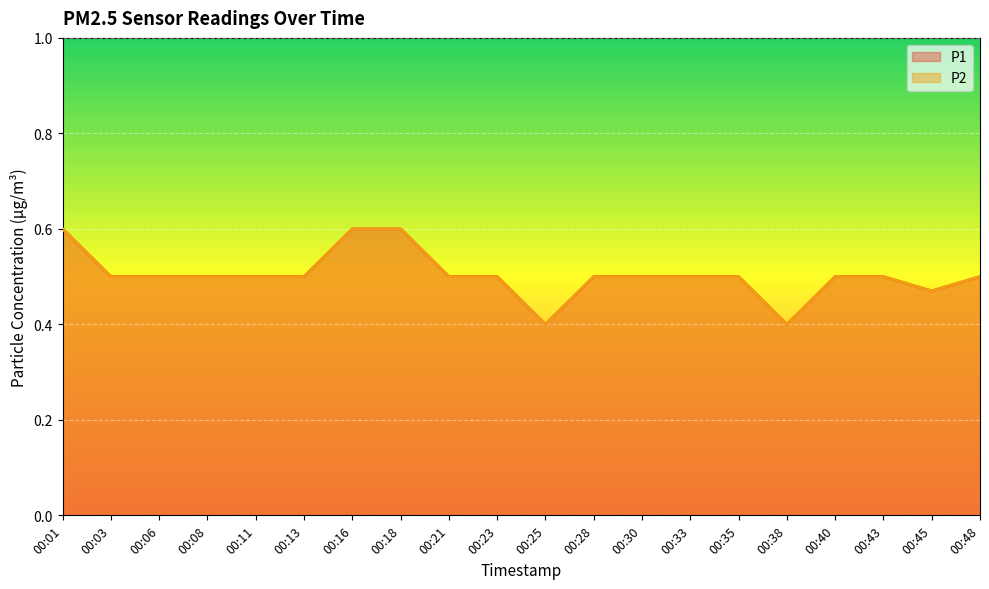

The P2 series shows 0.7 at 00:11. True or false?

False